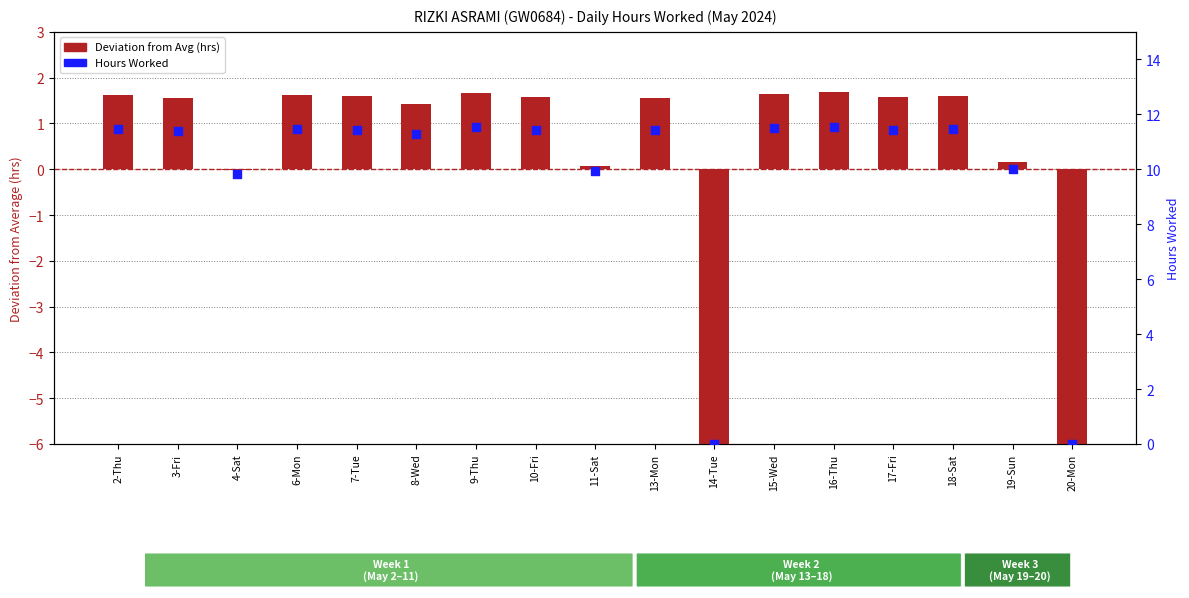

At which category is the sum across all series the highest?

16-Thu